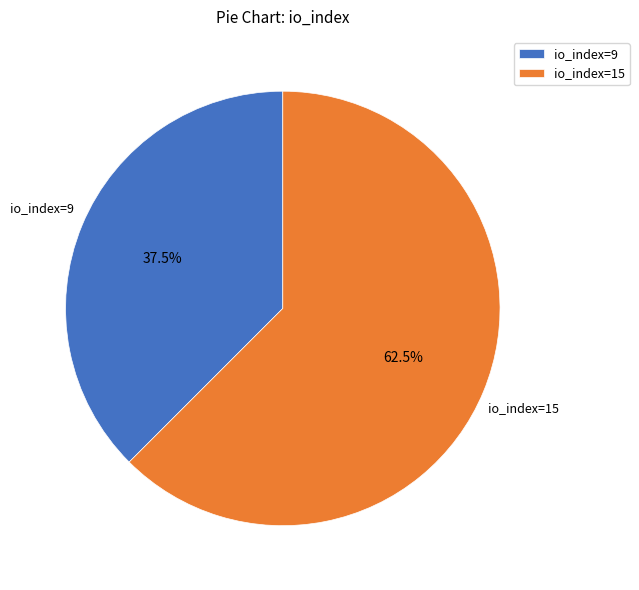

To the nearest percent, what is the combined percentage of io_index=15 and io_index=9?

100%